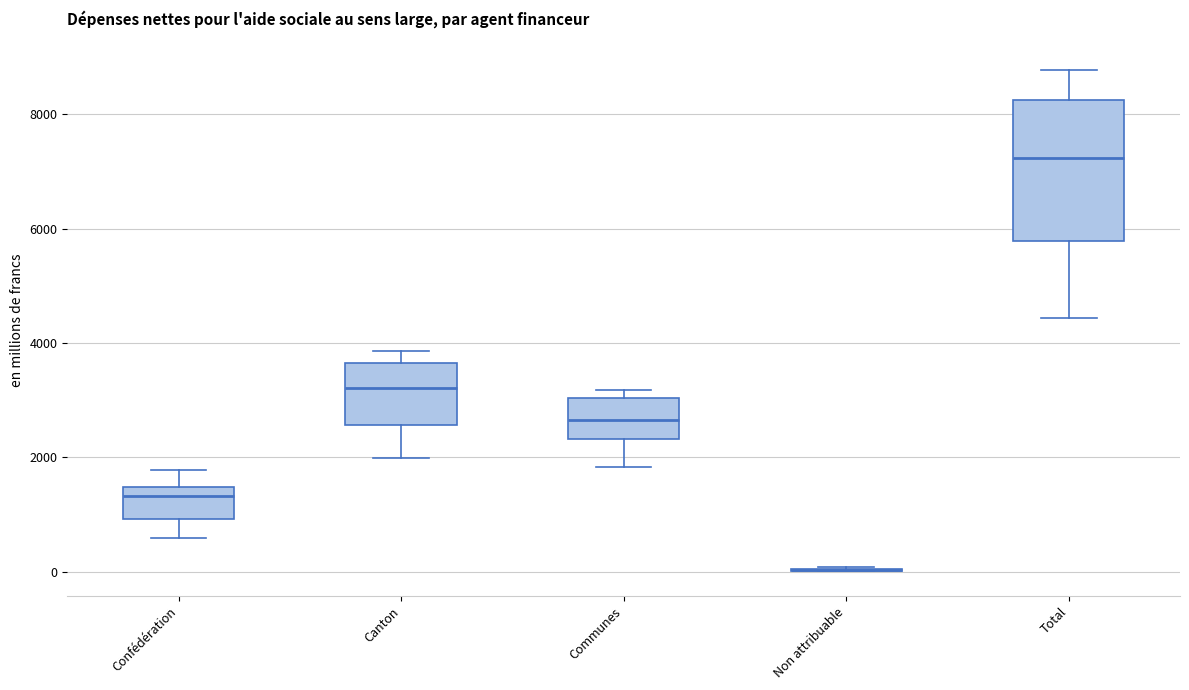

Which box is the tallest, from its lower edge to its upper edge?

Total